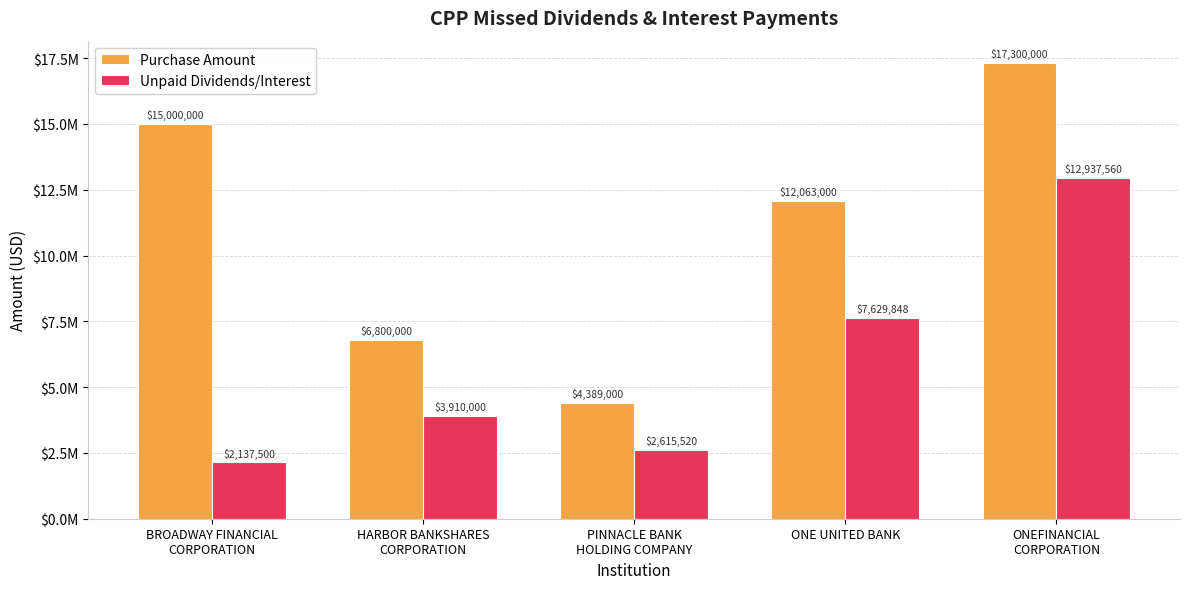

Where is Purchase Amount nearest to the value 10844500?

ONE UNITED BANK